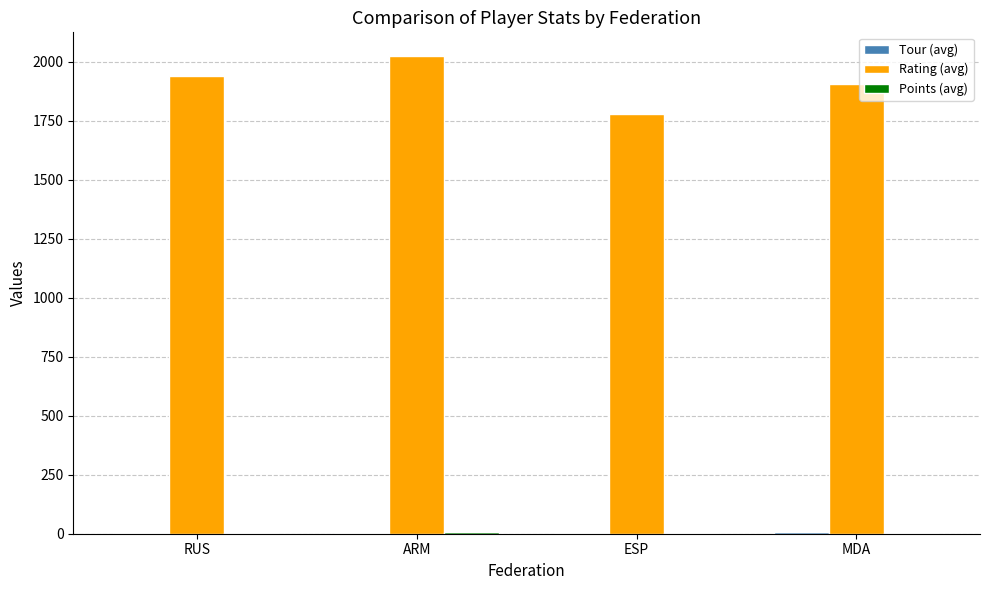

Which series has the largest total across all categories?

Rating (avg)